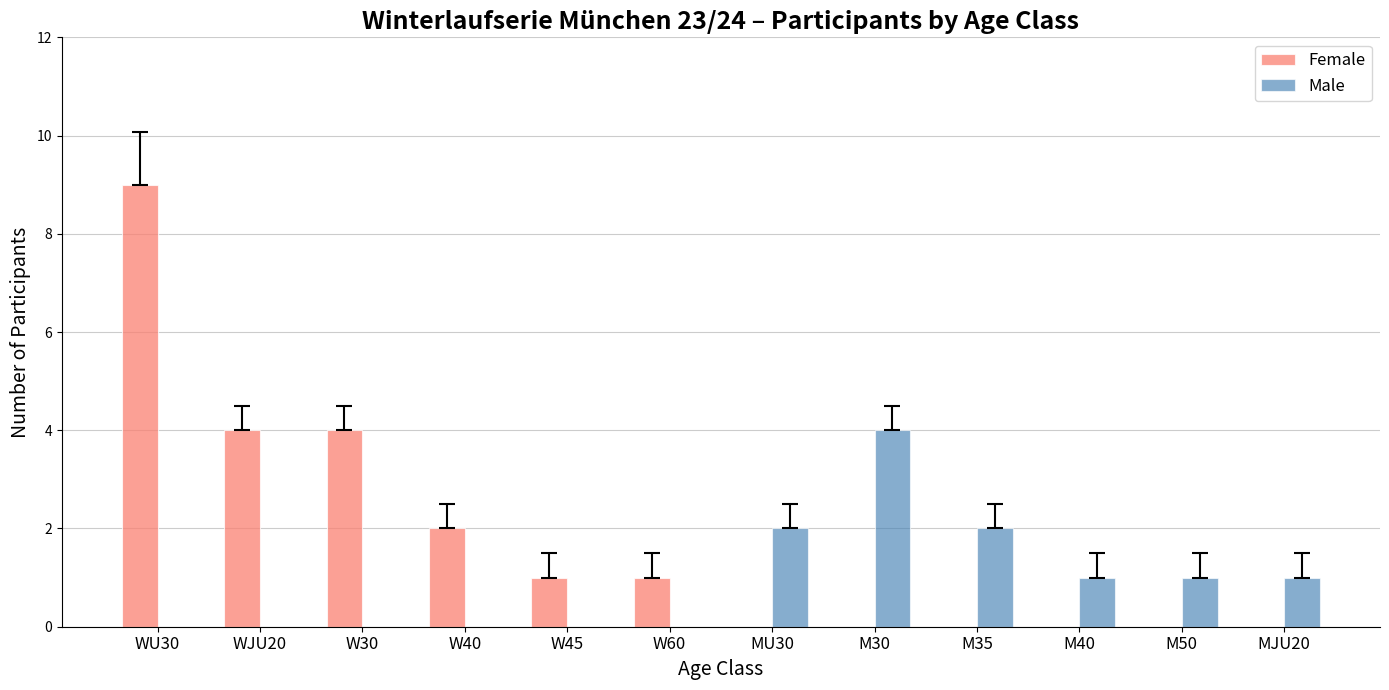

Reading left to right, extract all data points from this chart.

Female: 9	4	4	2	1	1	0	0	0	0	0	0
Male: 0	0	0	0	0	0	2	4	2	1	1	1